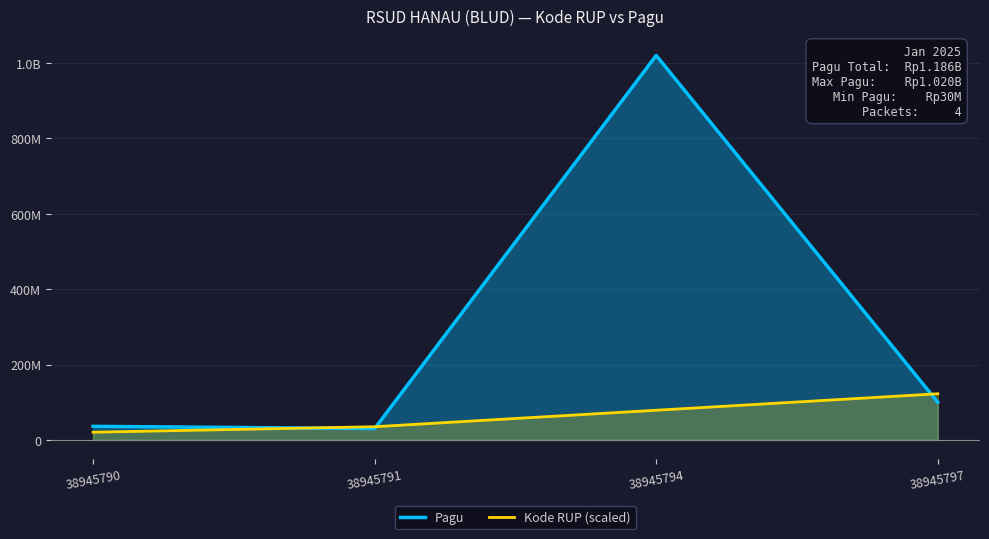

The value of Kode RUP (scaled) at 38945791 is 47844286.7. True or false?

False